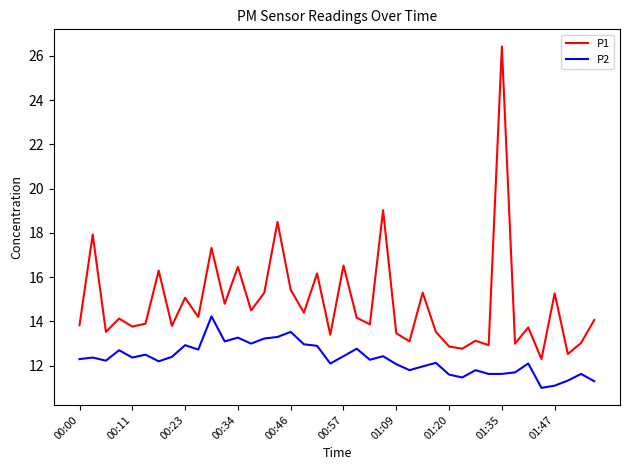

Which series has the largest range (max minus min)?

P1